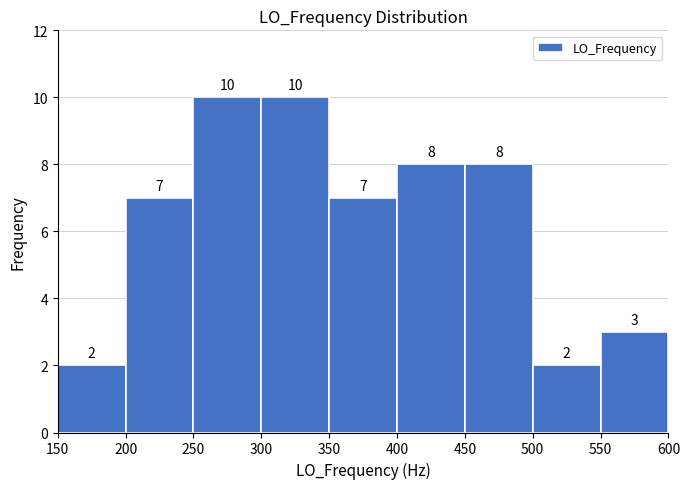

Reading left to right, list every bar in this chart as the range it spans on the x-axis followed by its height.

150 to 200: 2
200 to 250: 7
250 to 300: 10
300 to 350: 10
350 to 400: 7
400 to 450: 8
450 to 500: 8
500 to 550: 2
550 to 600: 3